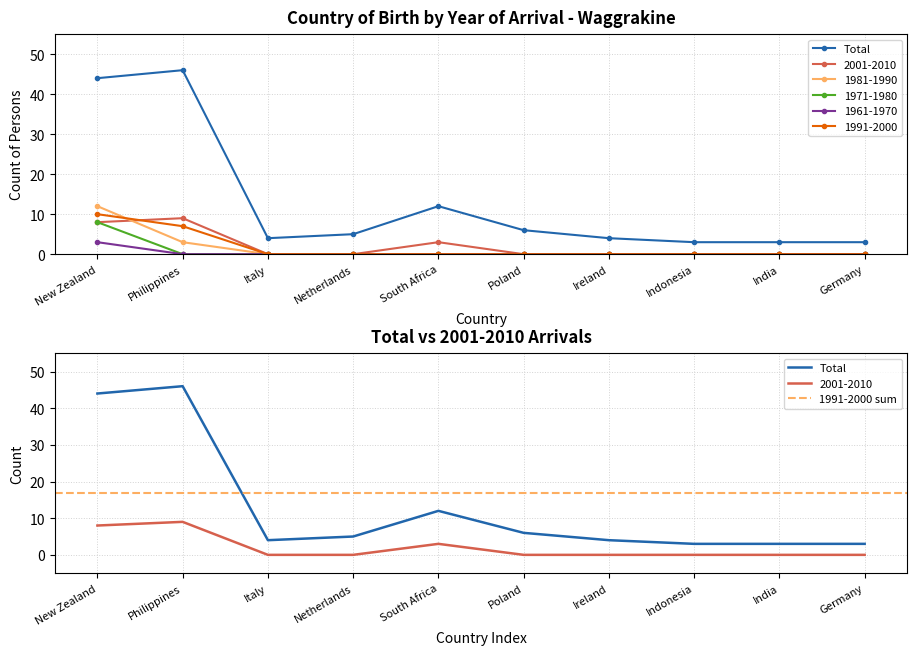

Reading right to left, extract all data points from this chart.

Total: 3	3	3	4	6	12	5	4	46	44
2001-2010: 0	0	0	0	0	3	0	0	9	8
1981-1990: 0	0	0	0	0	0	0	0	3	12
1971-1980: 0	0	0	0	0	0	0	0	0	8
1961-1970: 0	0	0	0	0	0	0	0	0	3
1991-2000: 0	0	0	0	0	0	0	0	7	10